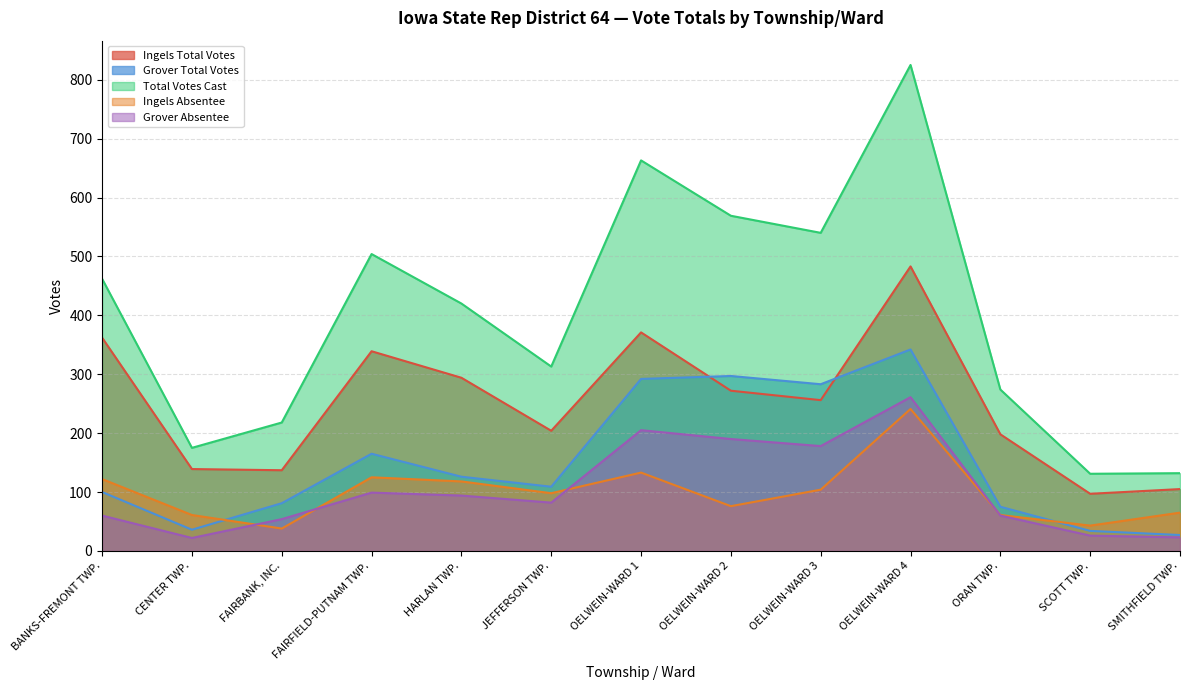

True or false: Ingels Absentee has a value of 118 at HARLAN TWP..

True